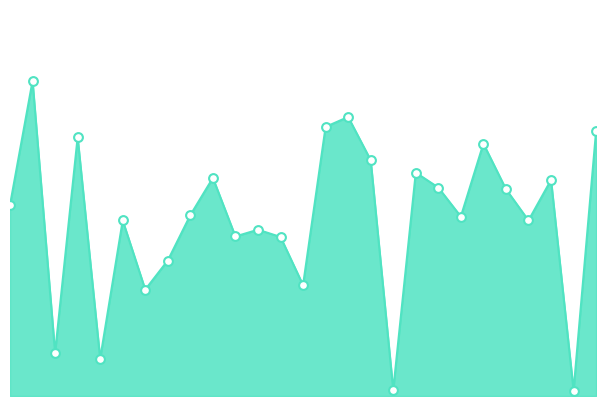

How many lines are shown in the chart?

1